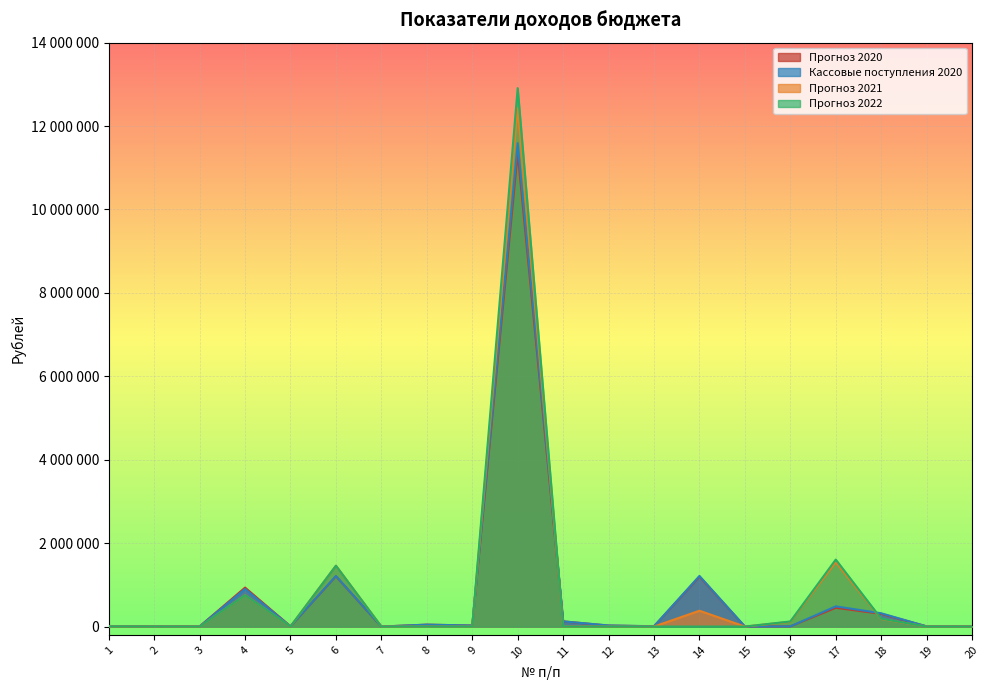

What are all the series names shown in the legend?

Прогноз 2020, Кассовые поступления 2020, Прогноз 2021, Прогноз 2022